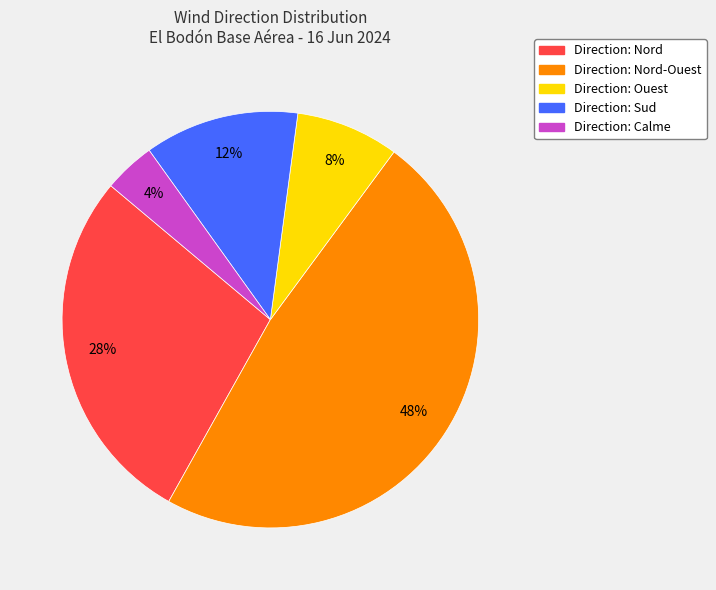

Is there any slice that represents more than half of the pie?

No